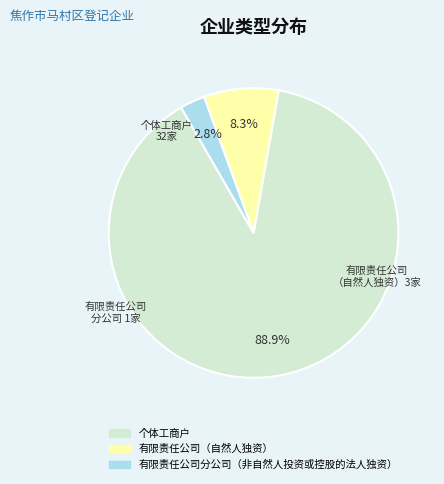

Does 个体工商户 account for over 50% of the chart?

Yes